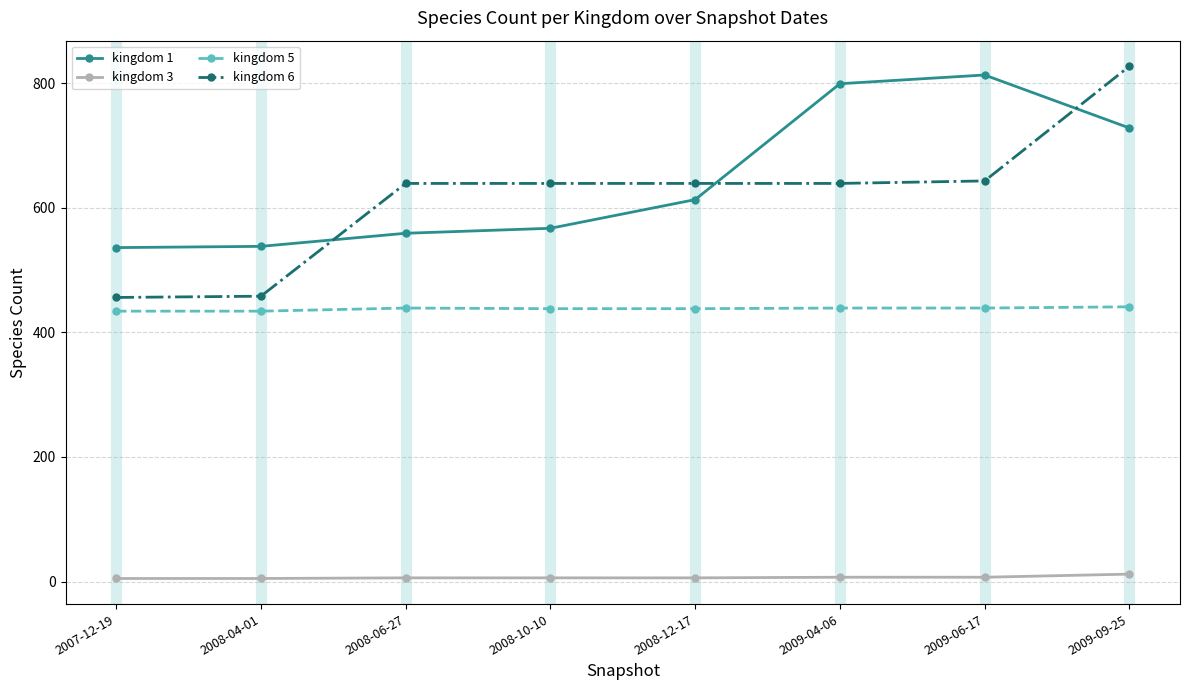

Between which two adjacent categories do kingdom 6 and kingdom 1 first intersect?

2008-04-01 and 2008-06-27